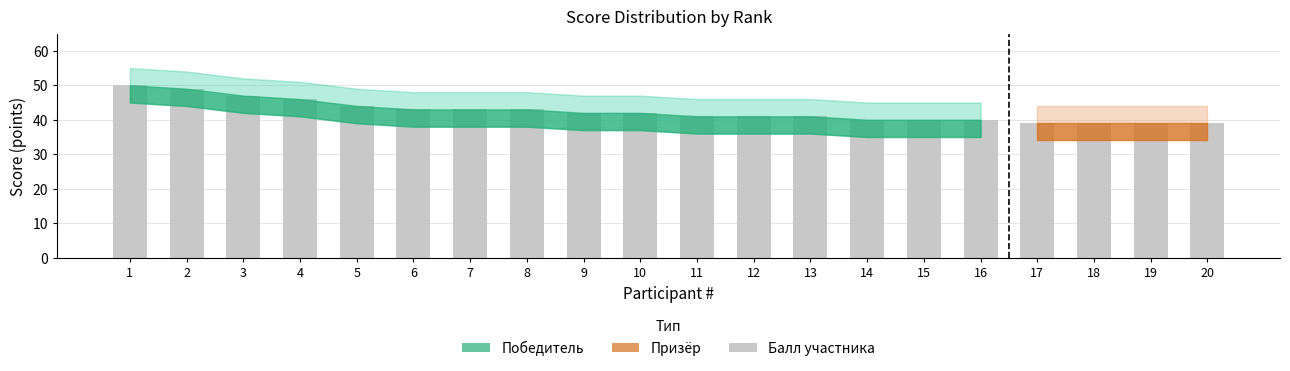

What is the value of the 13th bar from the left?

41